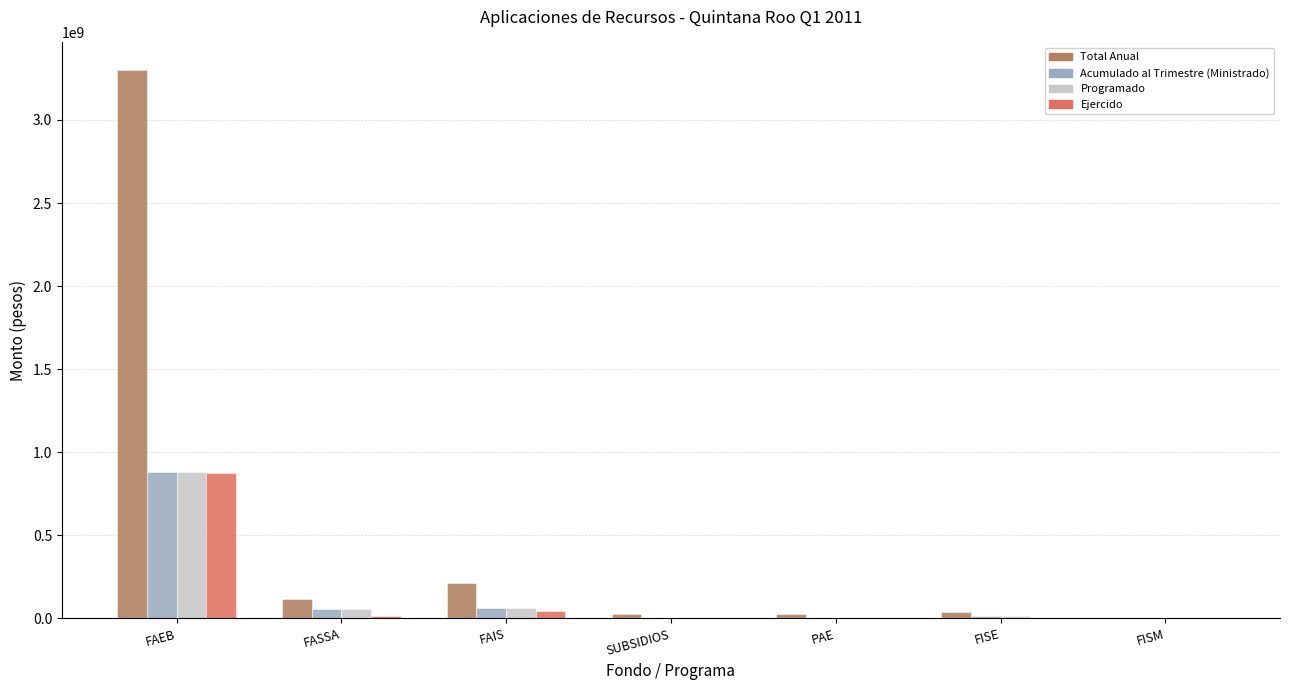

How many groups of bars are there?

7